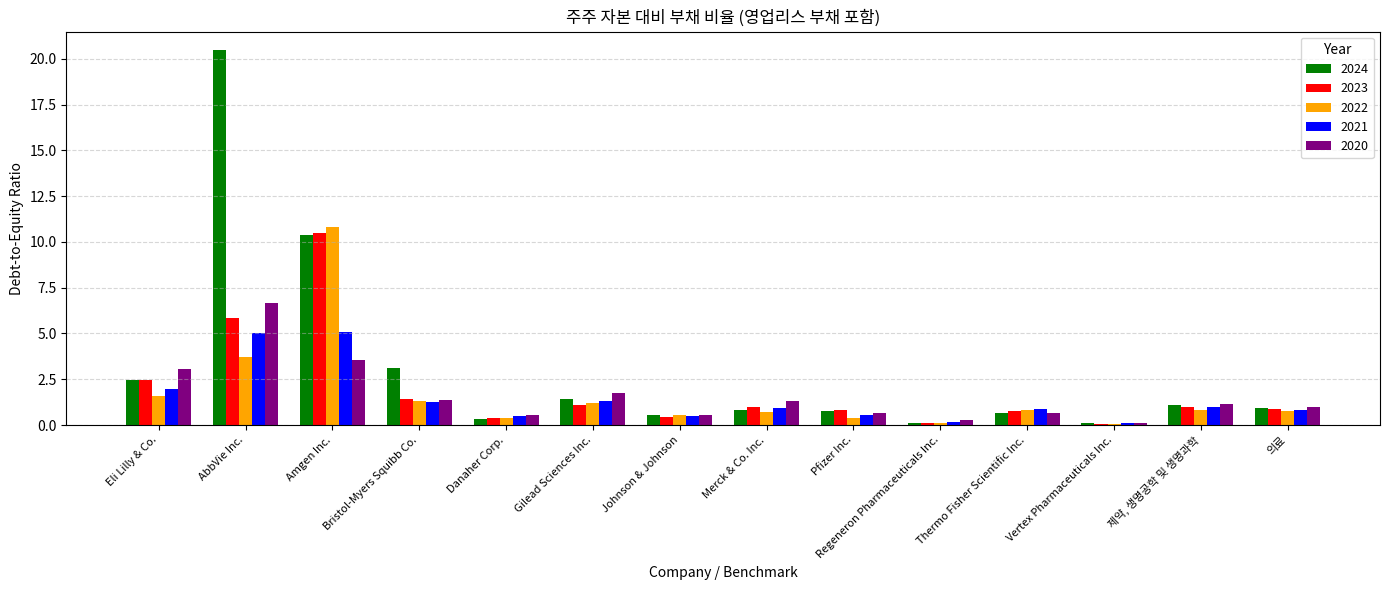

Is it true that 2023 equals 1.0 at Merck & Co. Inc.?

True